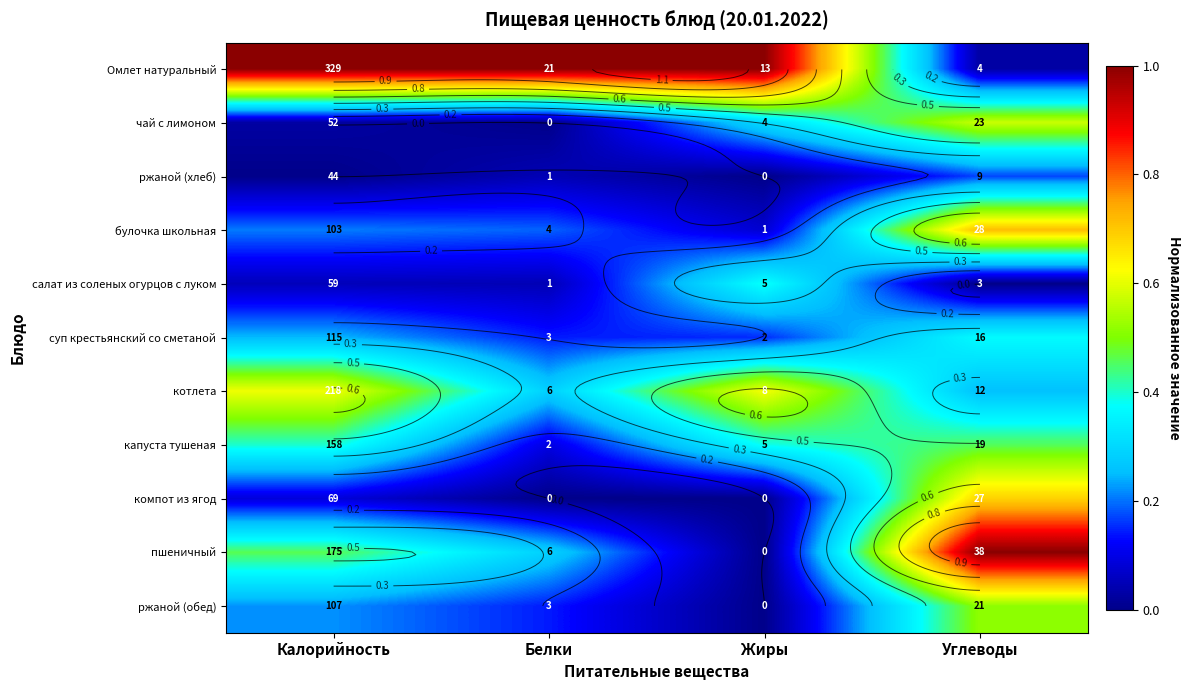

Is the value of Омлет натуральный at Углеводы greater than the value of пшеничный at Жиры?

Yes